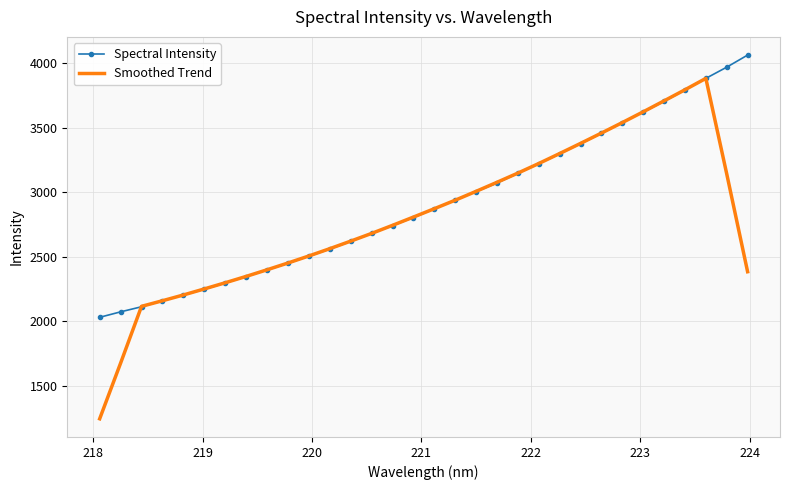

Which series has the widest spread of values?

Smoothed Trend